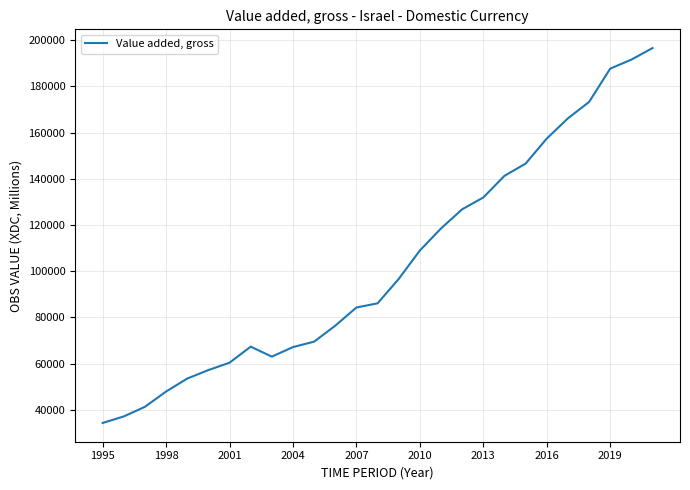

What is the minimum value shown in the chart?

34363